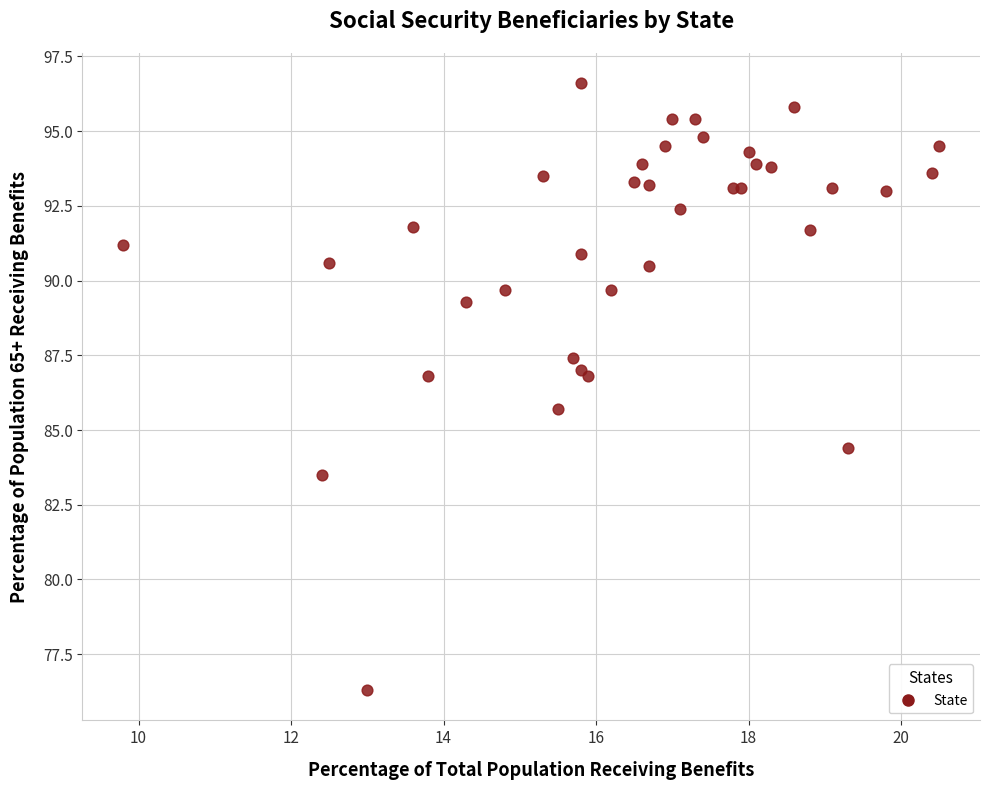

What Y value in the scatter plot is closest to 86?

85.7